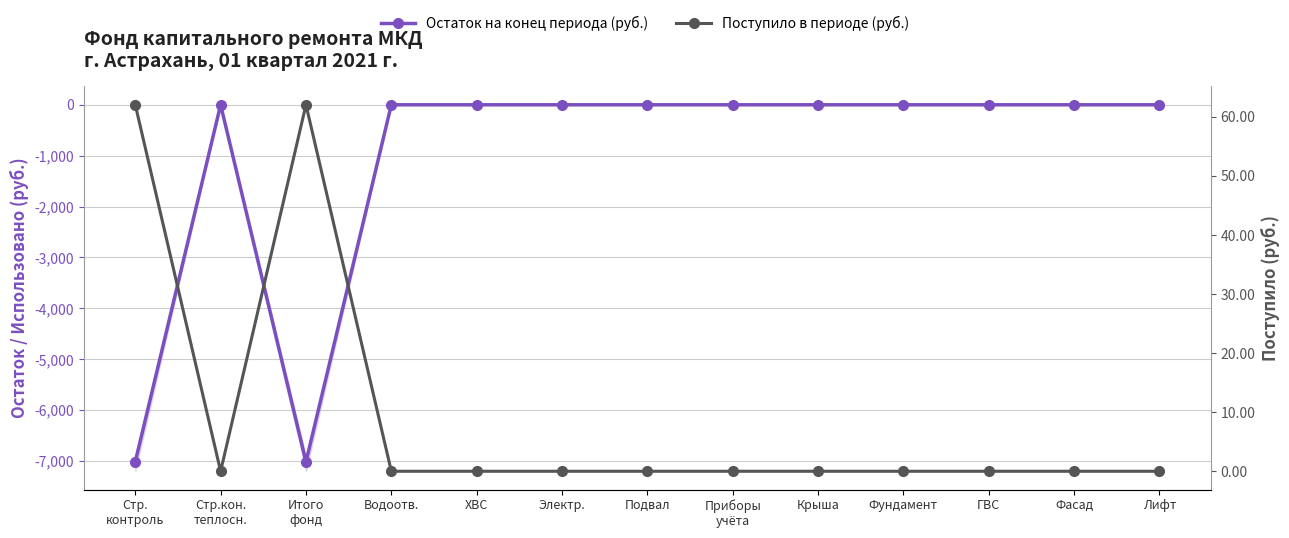

What is the label of the 1st point from the left?

Стр.
контроль